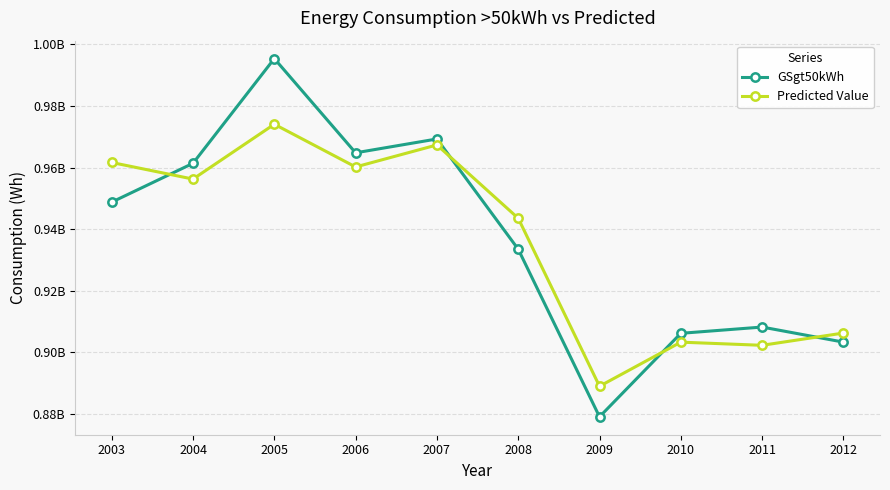

Is this an area chart (filled region under the line)?

No